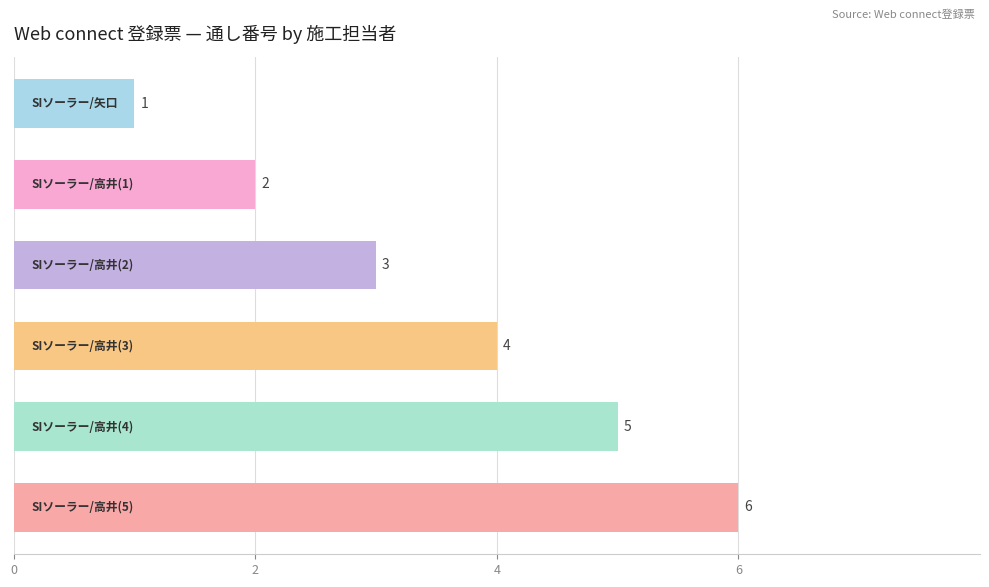

What is the maximum value shown in the chart?

6